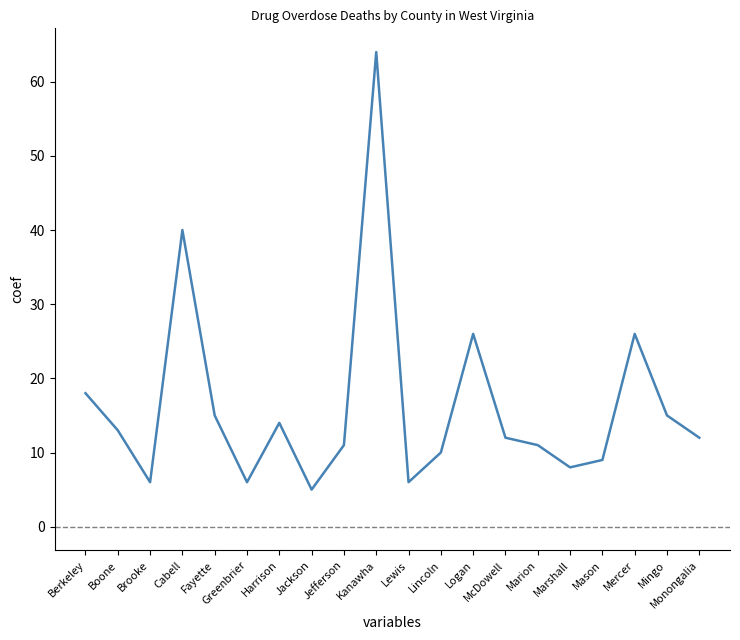

What position from the right is Marion?

6